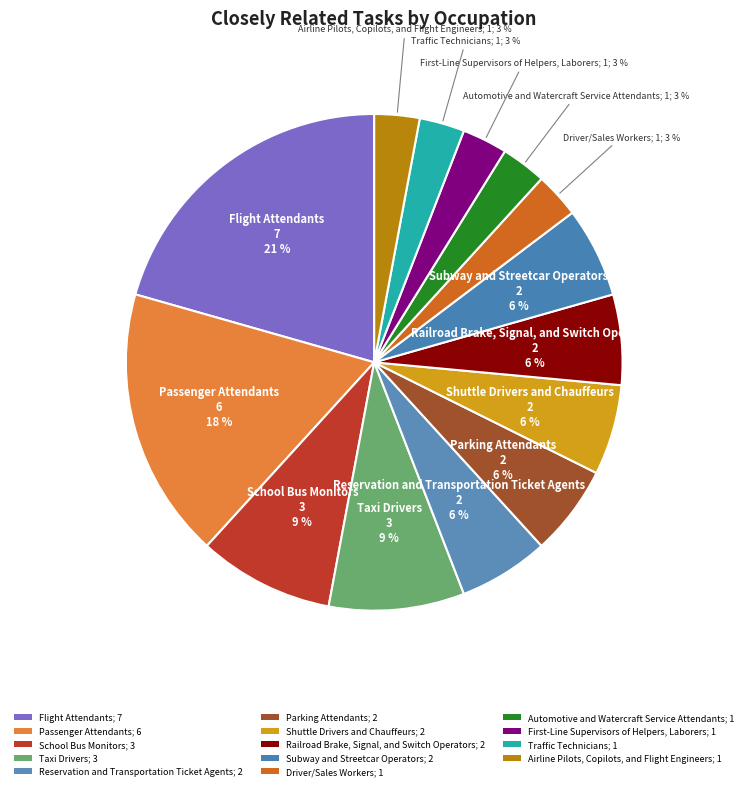

Which category has the biggest portion of the pie?

Flight Attendants